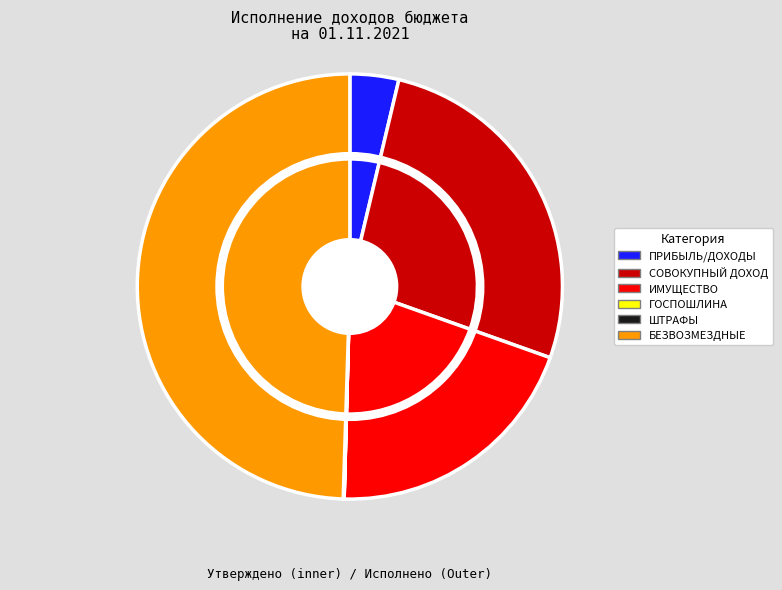

Do НАЛОГИ НА ПРИБЫЛЬ, ДОХОДЫ and ШТРАФЫ, САНКЦИИ, ВОЗМЕЩЕНИЕ УЩЕРБА together represent more than half of the pie?

No